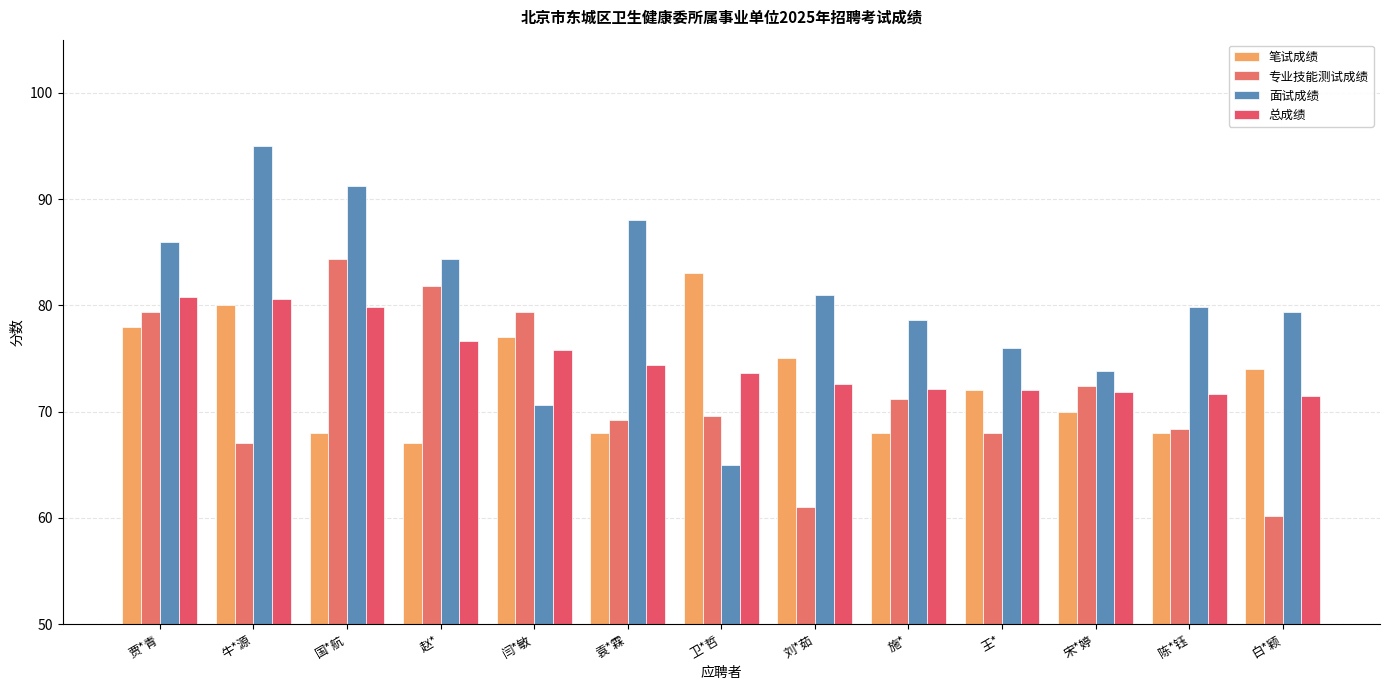

What is the sum of all 专业技能测试成绩 values?

932.0